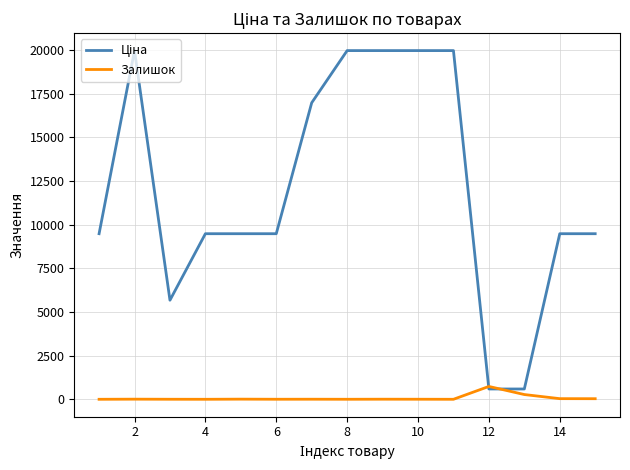

What is the maximum value shown in the chart?

19964.2